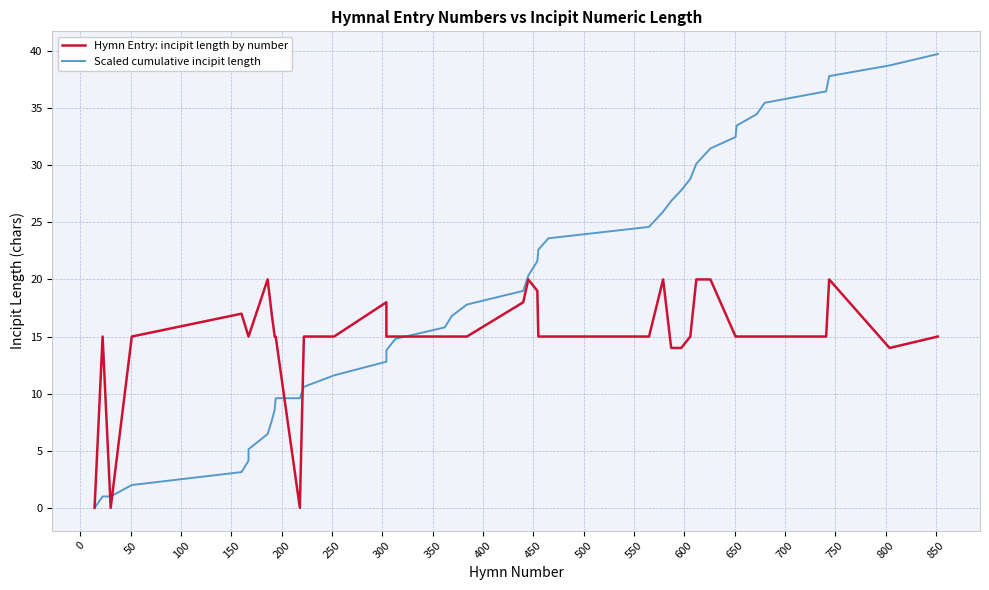

How many lines are shown in the chart?

2